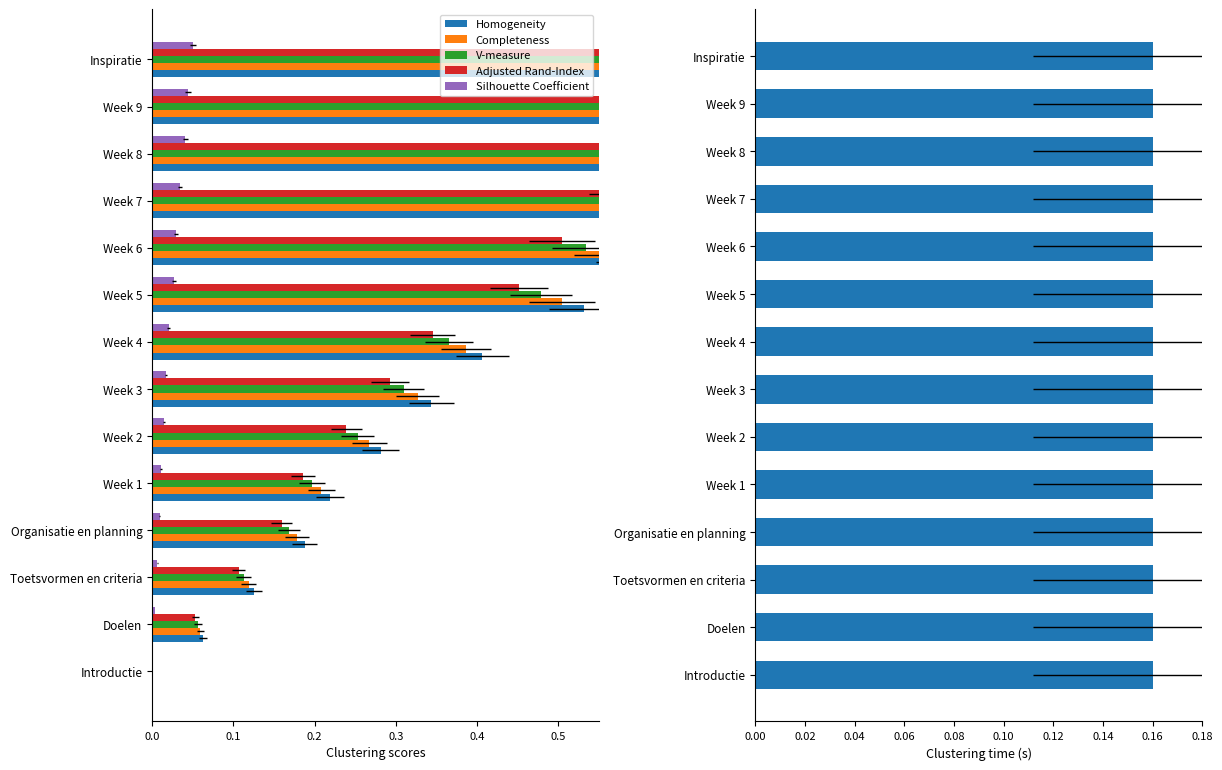

How many distinct data groups are displayed?

6